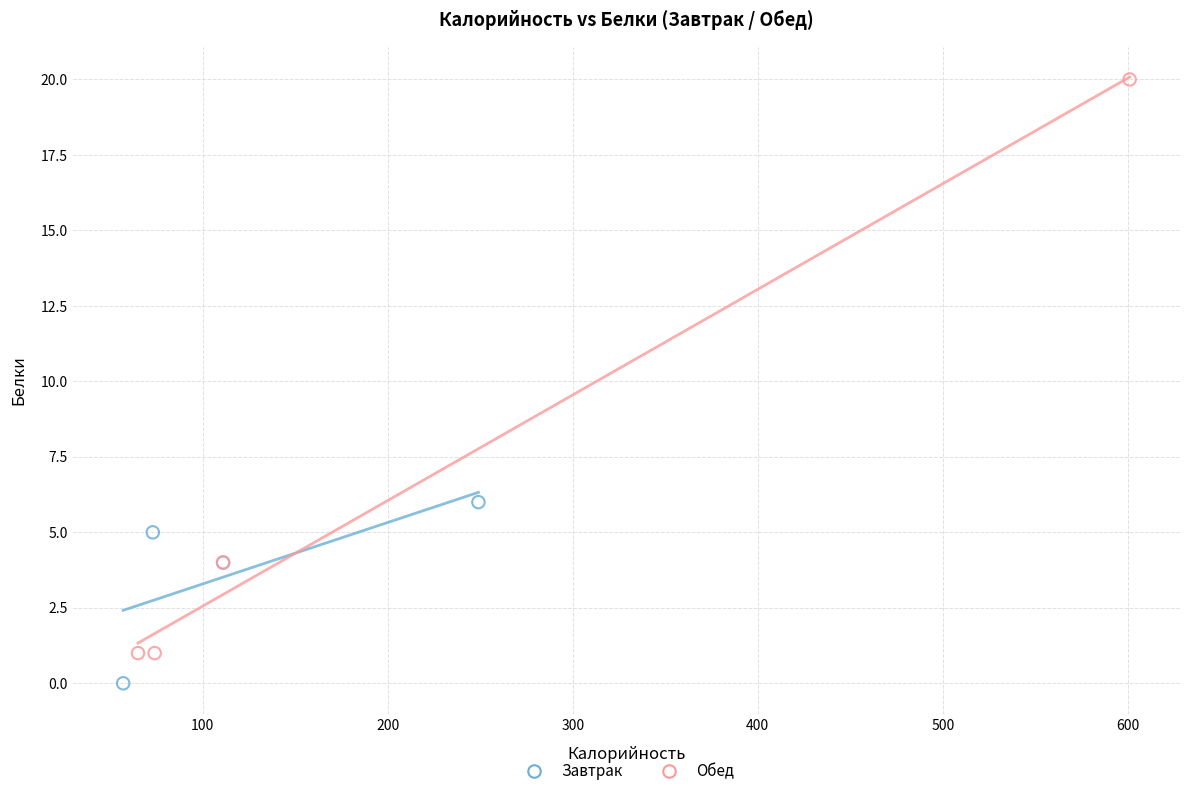

Which series has the widest spread of Y values?

Обед